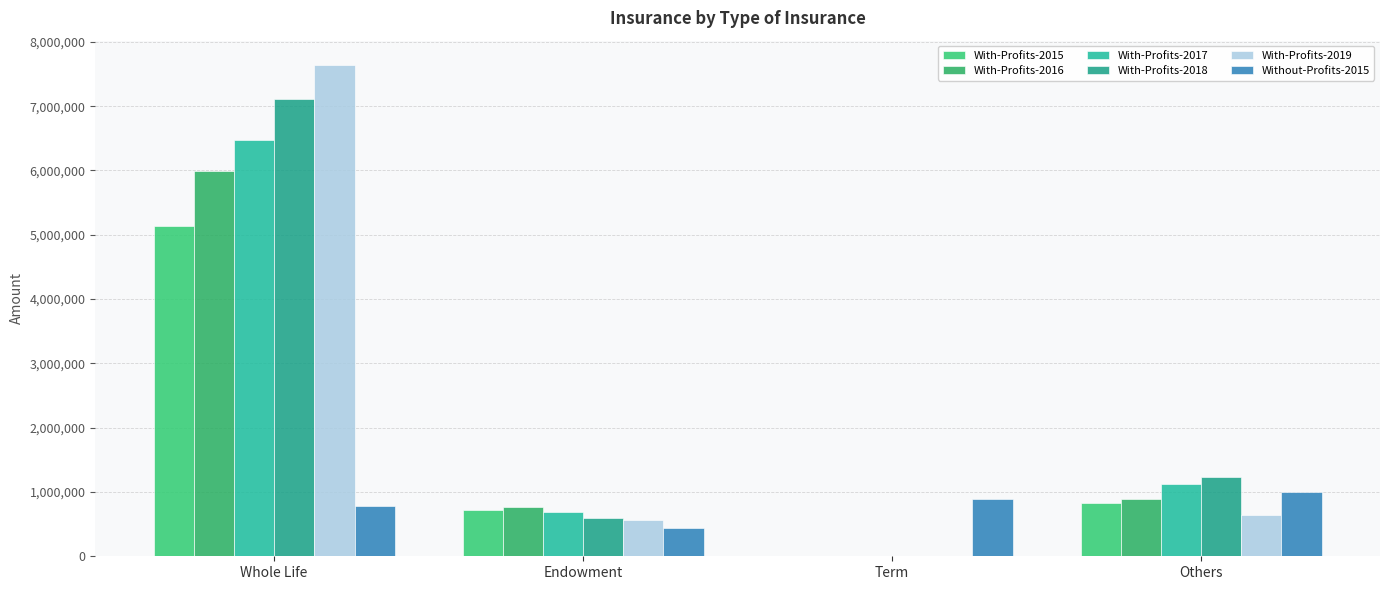

Which category has the lowest value in the With-Profits-2017 series?

Term